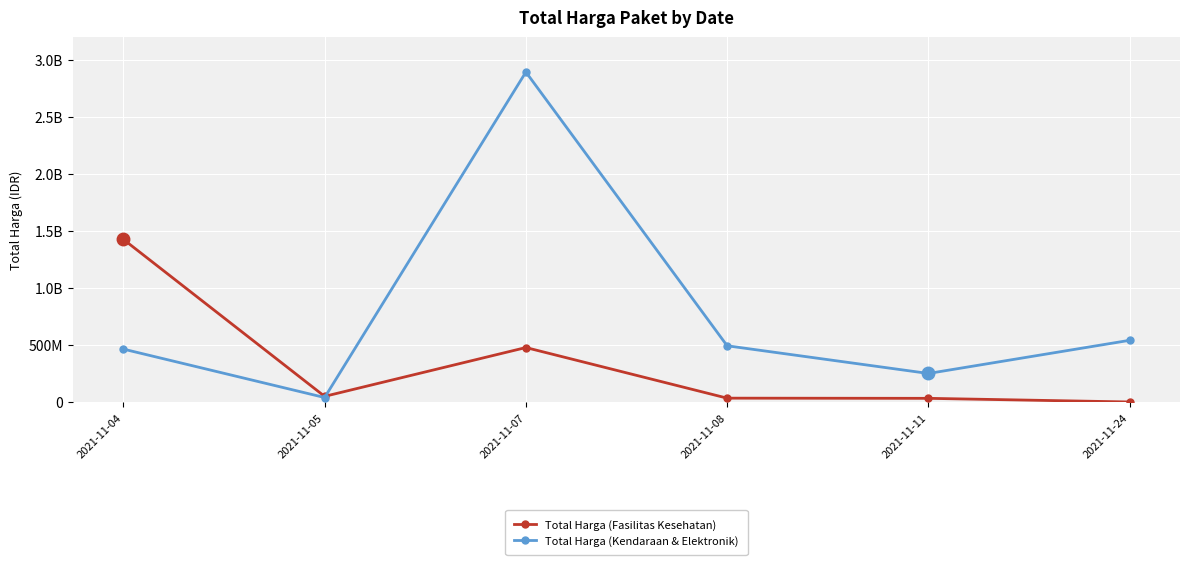

Does the chart have visible grid lines?

Yes